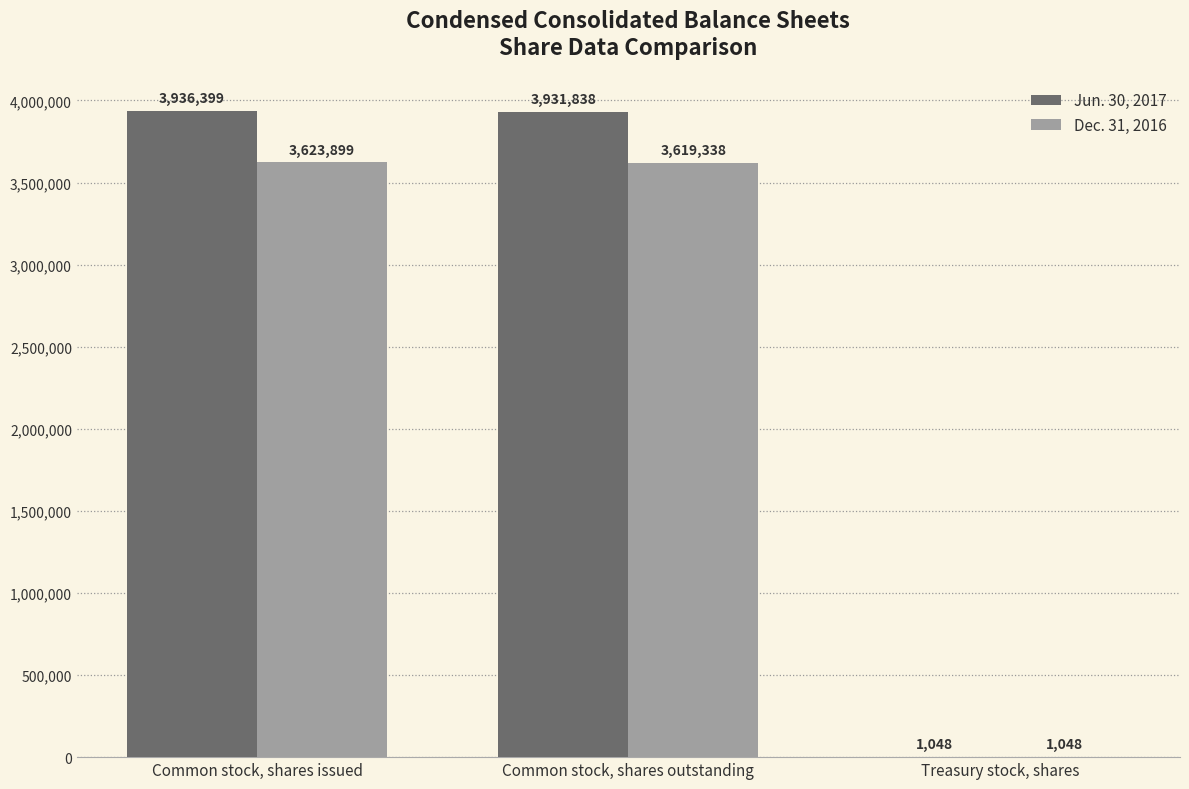

What is the greatest value displayed?

3936399